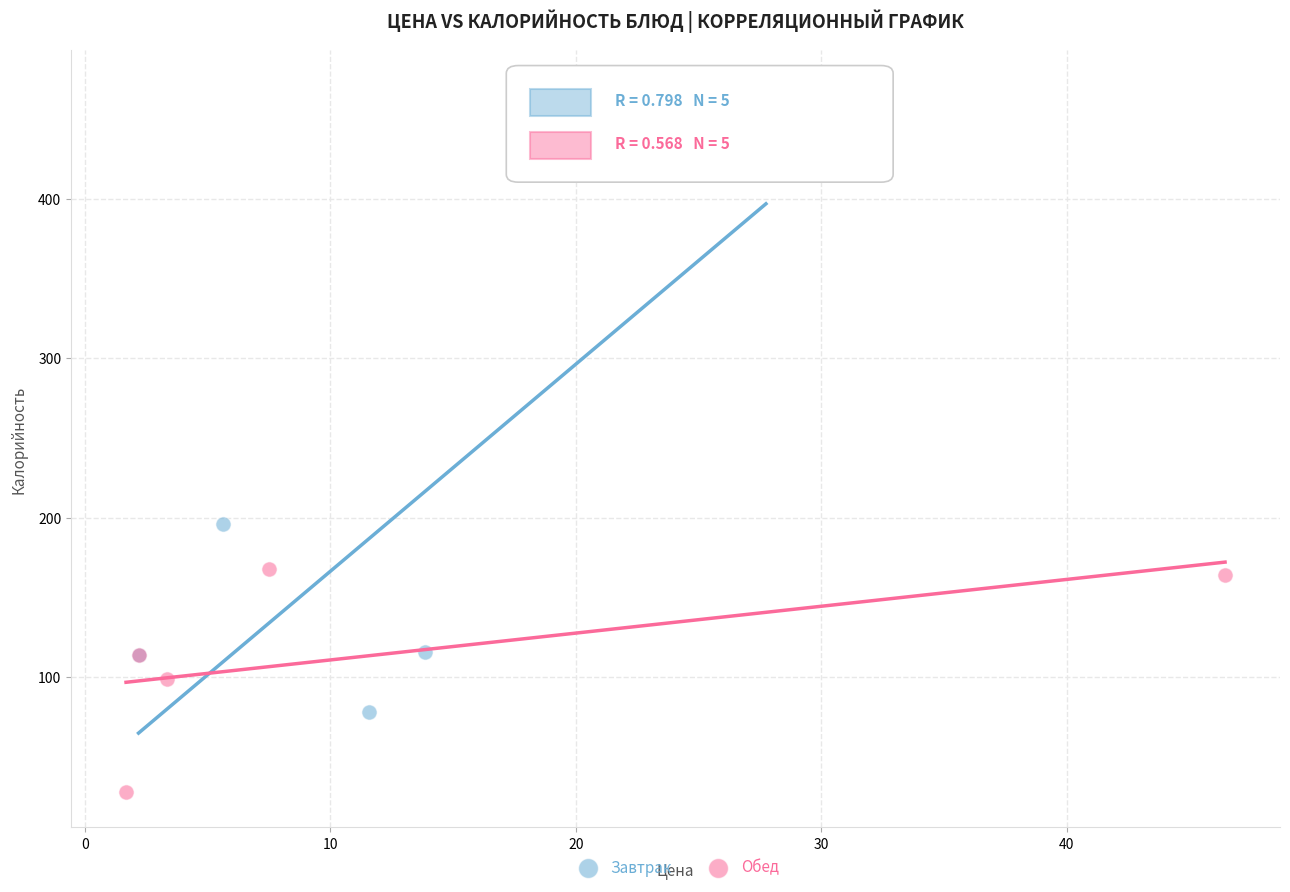

Which series contains the lowest Y value?

Обед